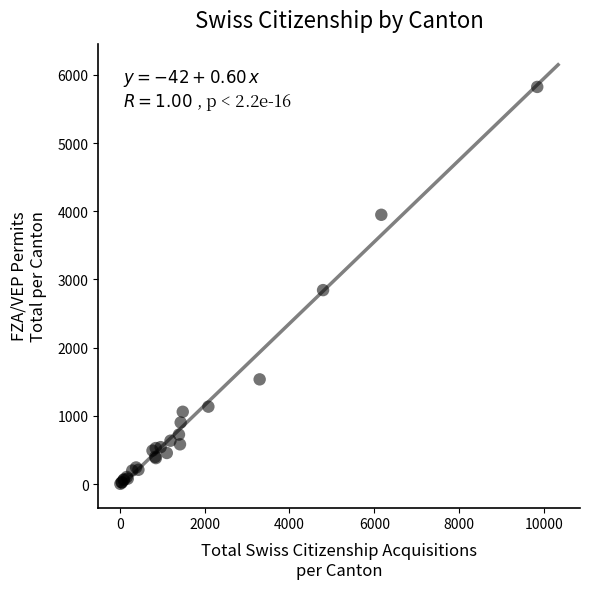

What Y value in the scatter plot is closest to 2913?

2844